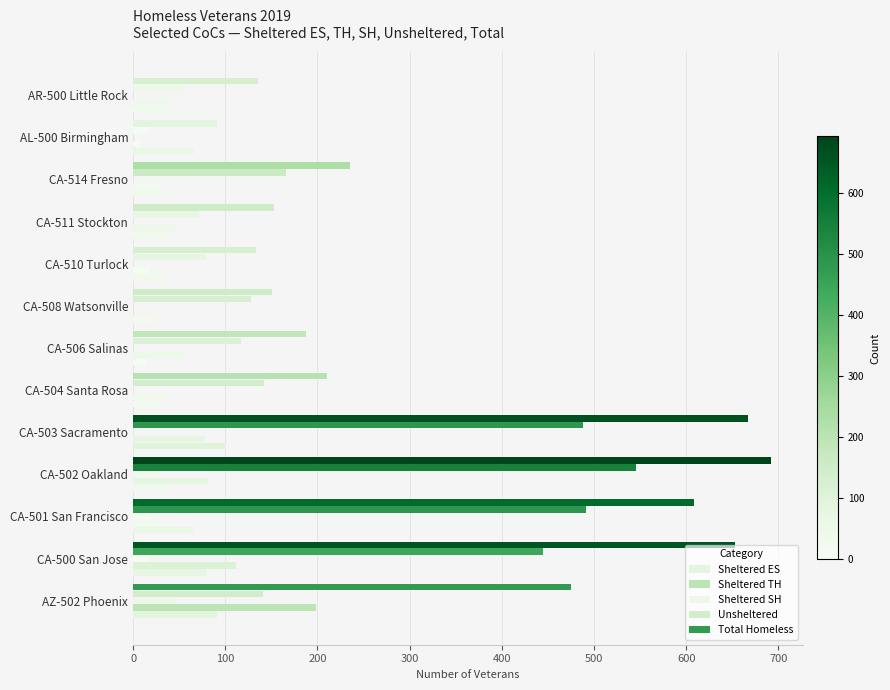

How many distinct data groups are displayed?

5